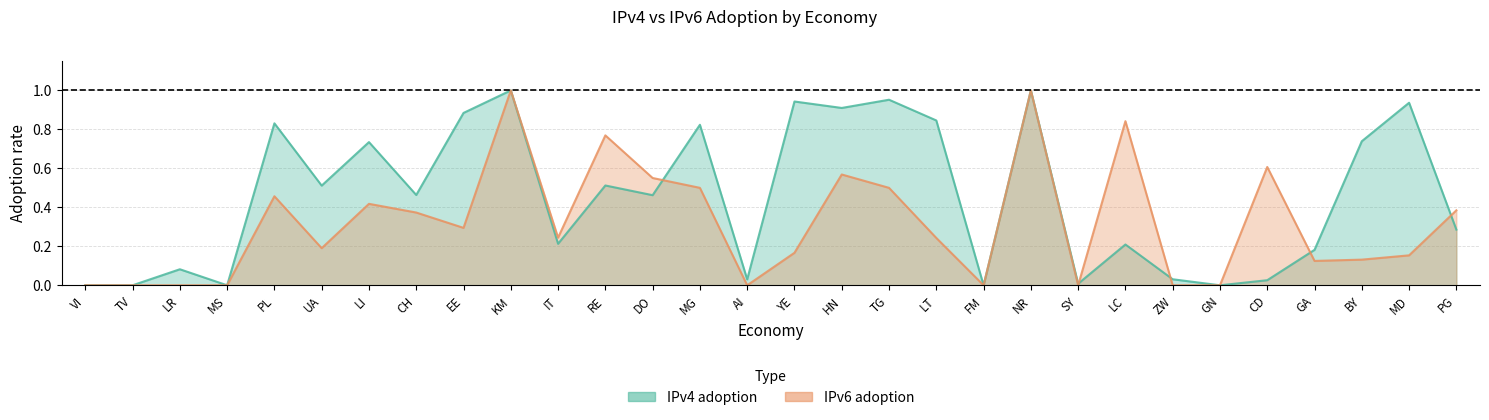

The value of IPv6 adoption at NR is 1.0. True or false?

True